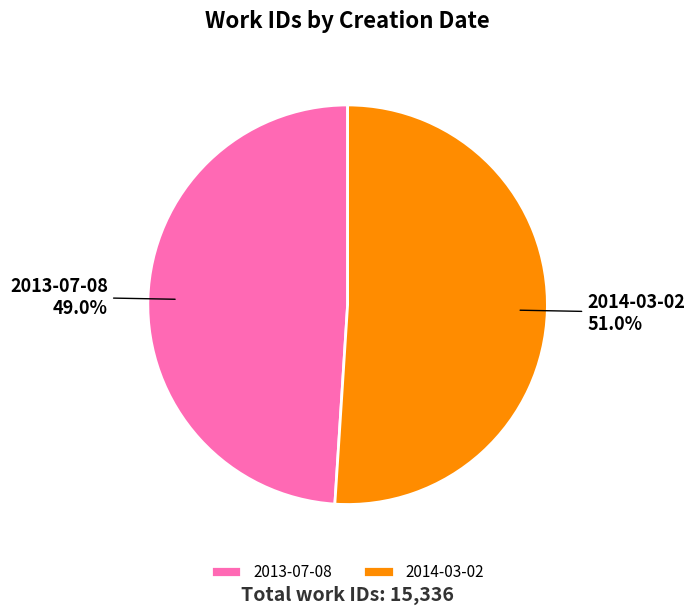

What percentage is the 2014-03-02 slice, to the nearest percent?

51%